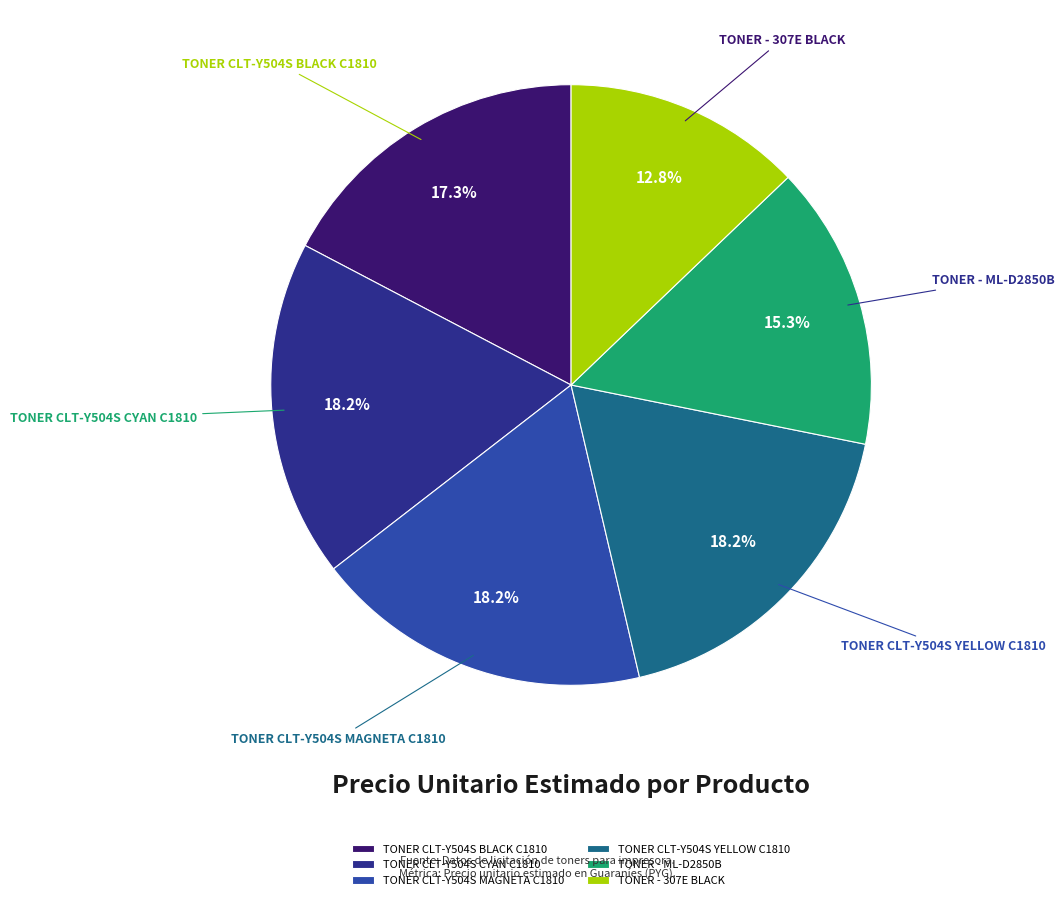

True or false: TONER CLT-Y504S CYAN C1810 accounts for 27% of the total.

False